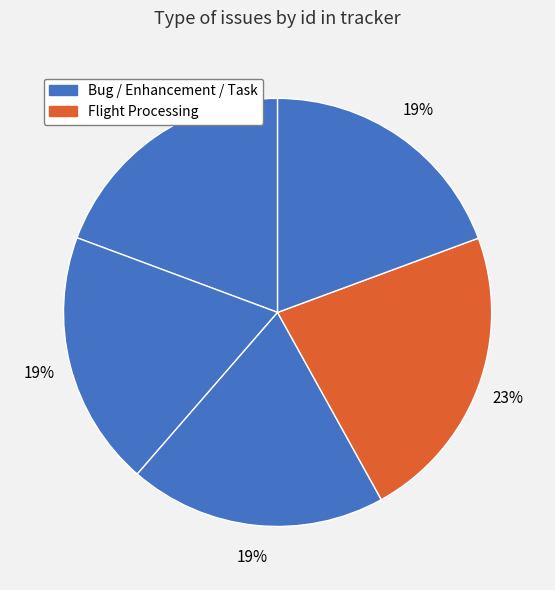

Is there a majority slice in this chart?

No